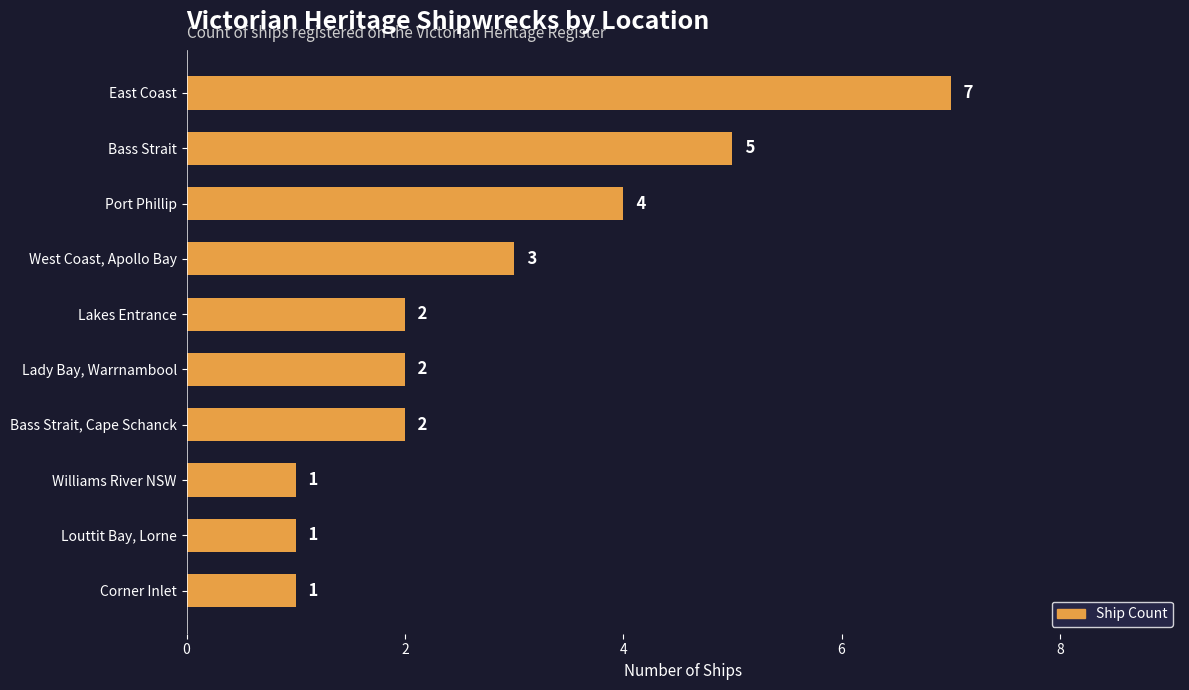

True or false: the data shows 2 at Louttit Bay, Lorne.

False